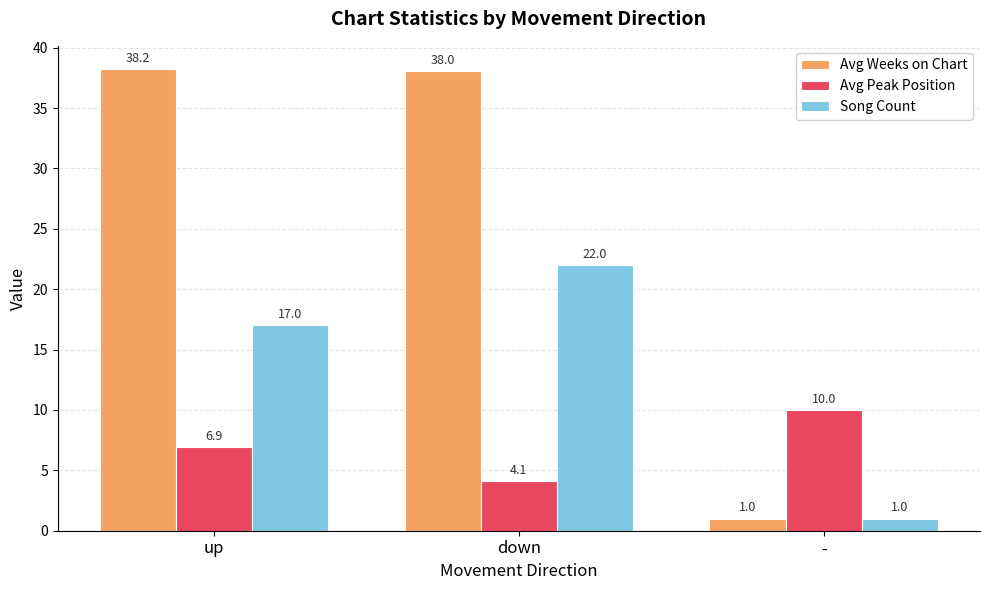

At which category does the chart reach its minimum across all series?

-